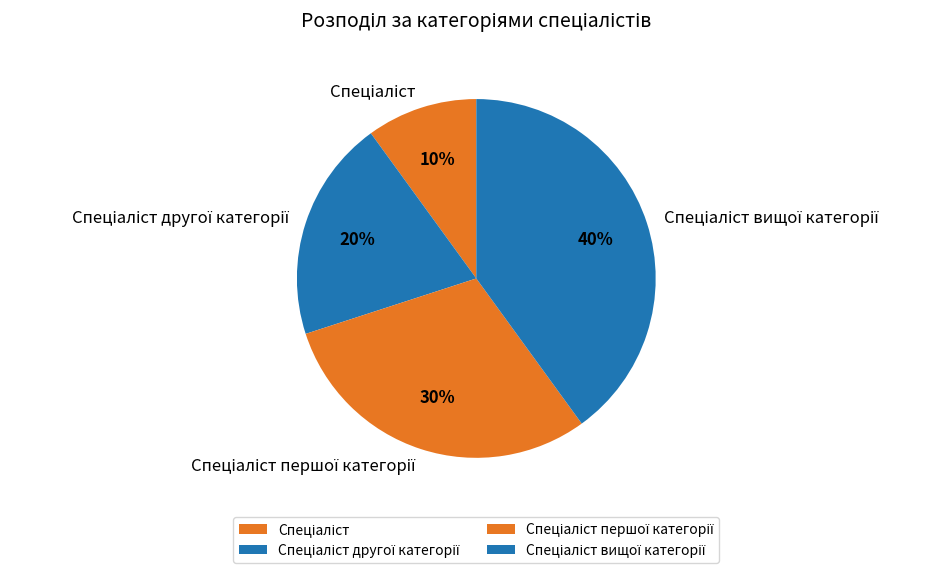

Is there a majority slice in this chart?

No